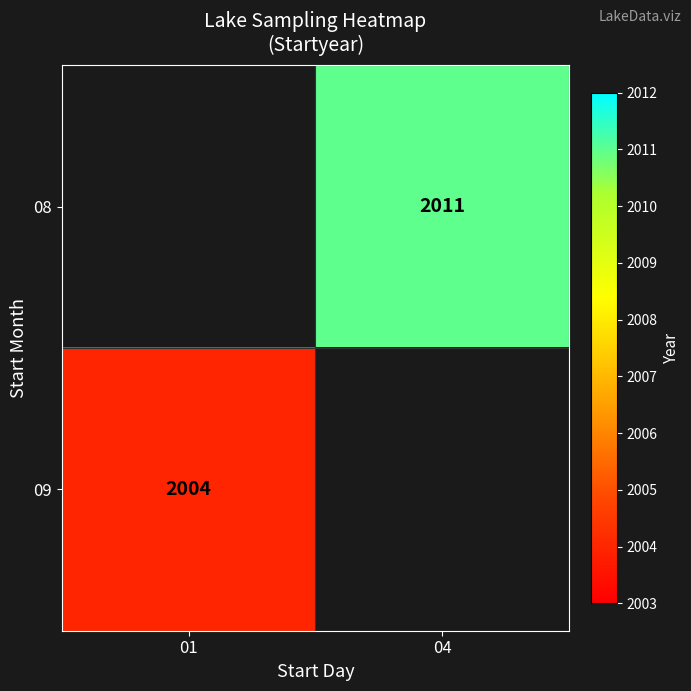

True or false: 09 has a value of 471 at 01.

False